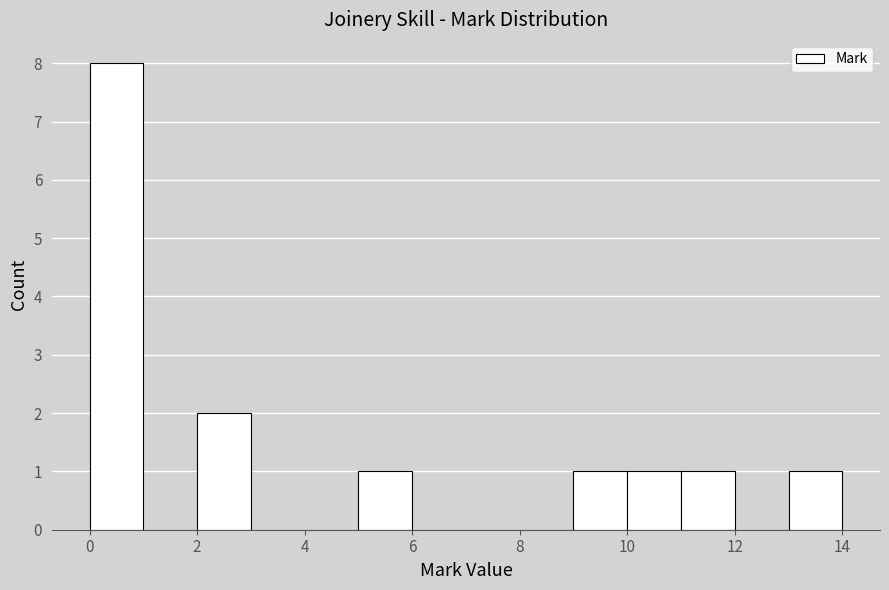

Reading left to right, transcribe this chart: for each bar, give the range it covers on the x-axis and its height. The values are not printed on the chart, so give them approximately, as read against the axis.

0 to 1: 8
1 to 2: 0
2 to 3: 2
3 to 4: 0
4 to 5: 0
5 to 6: 1
6 to 7: 0
7 to 8: 0
8 to 9: 0
9 to 10: 1
10 to 11: 1
11 to 12: 1
12 to 13: 0
13 to 14: 1